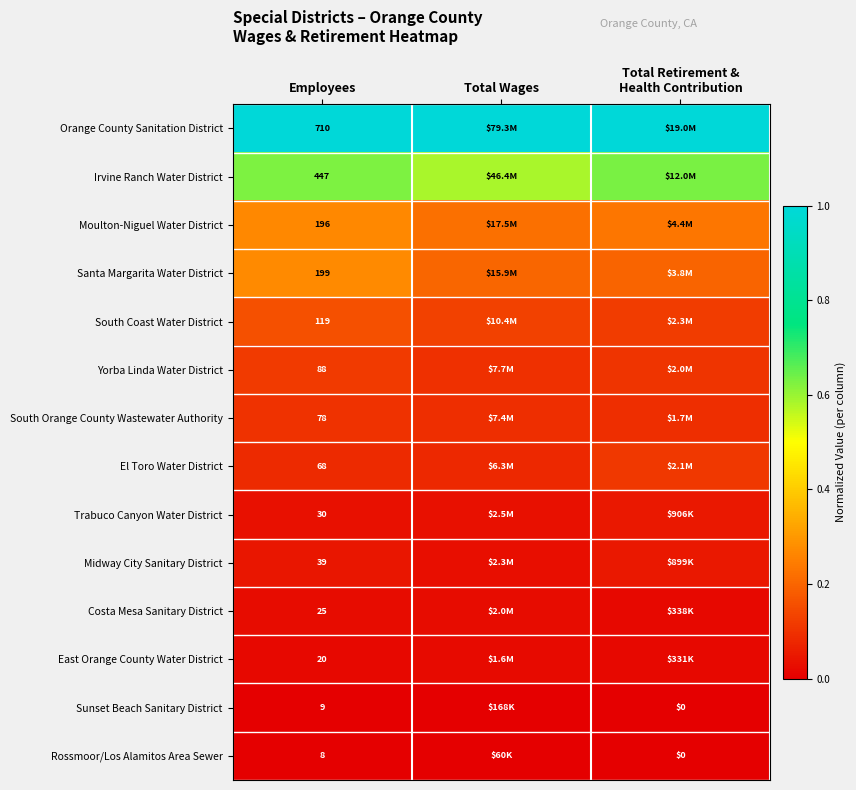

Is the value of East Orange County Water District at Total Wages greater than the value of Orange County Sanitation District at Total Retirement & Health Contribution?

No